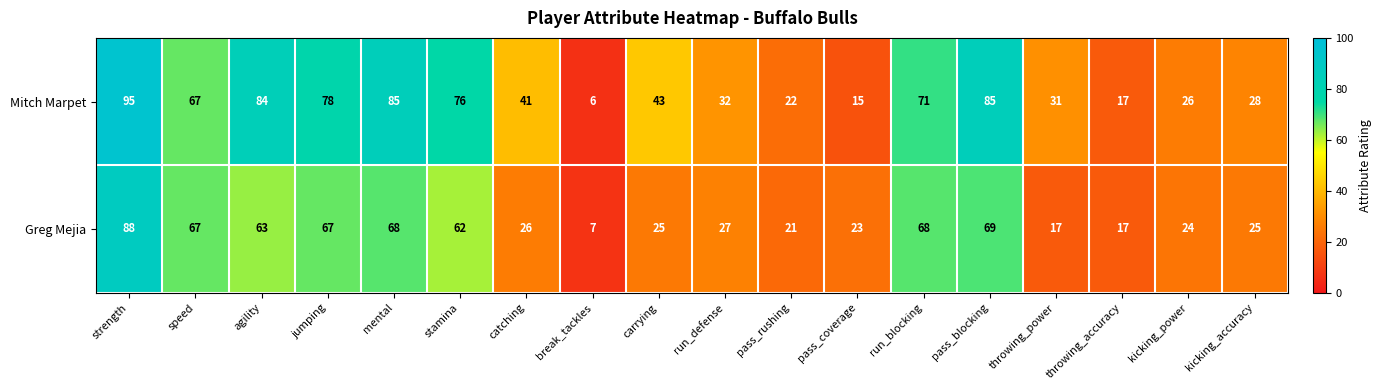

What is the greatest value displayed?

95